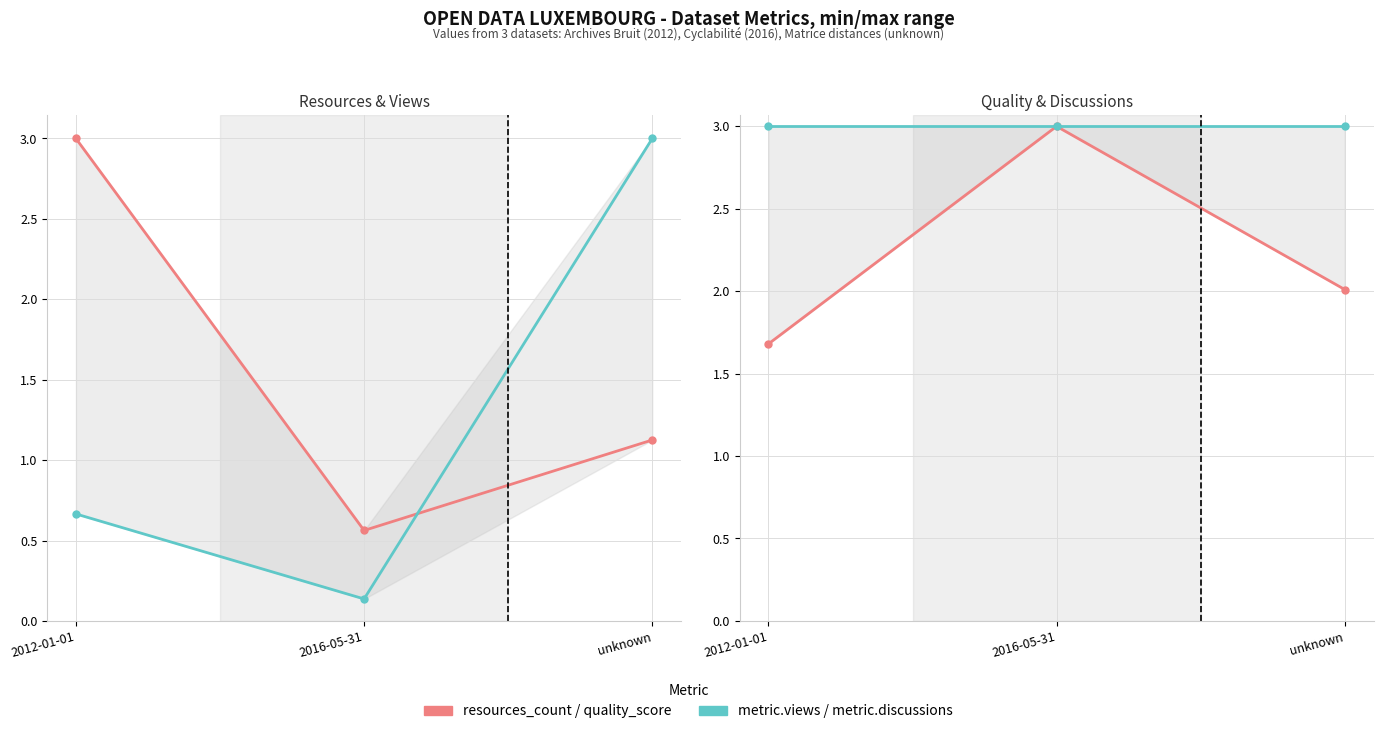

Which label corresponds to the smallest value in the chart?

2016-05-31